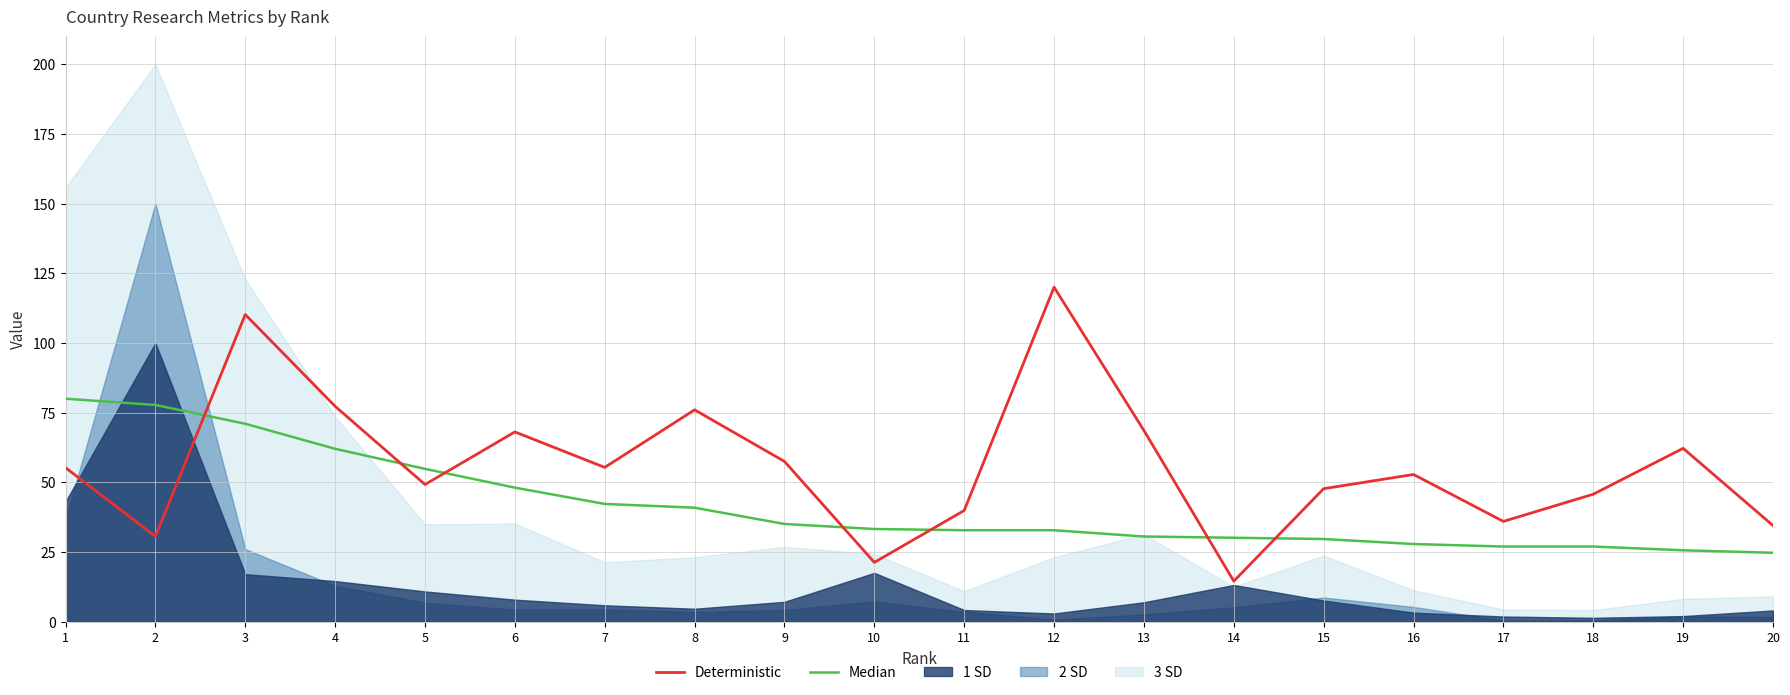

After their last crossing, which series has the higher values: Median or Deterministic?

Deterministic